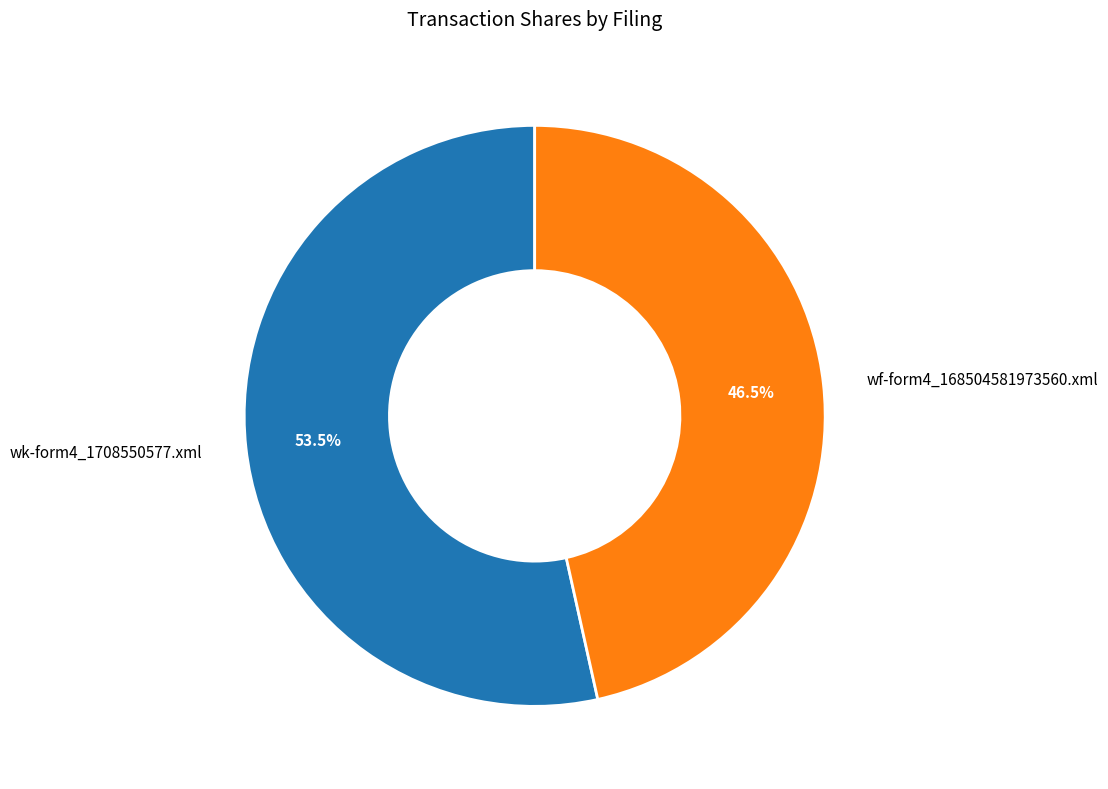

Which category accounts for the majority?

wk-form4_1708550577.xml